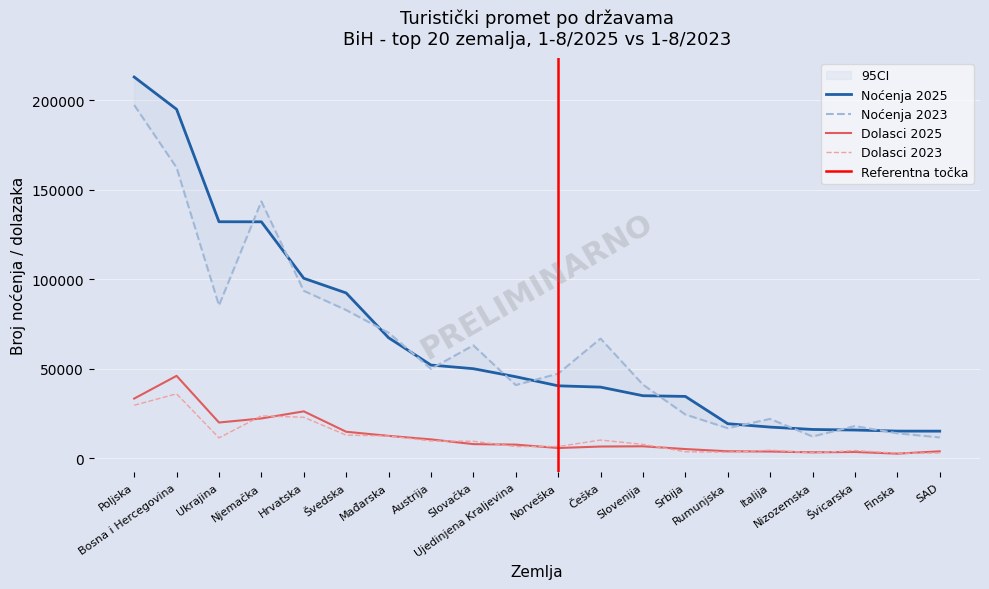

Does the chart display data point markers on the line(s)?

No